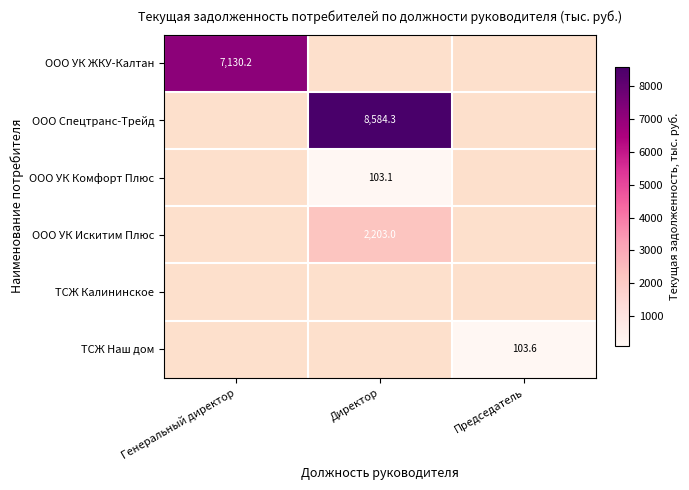

Is it true that ООО УК ЖКУ-Калтан equals 4958.7 at Генеральный директор?

False